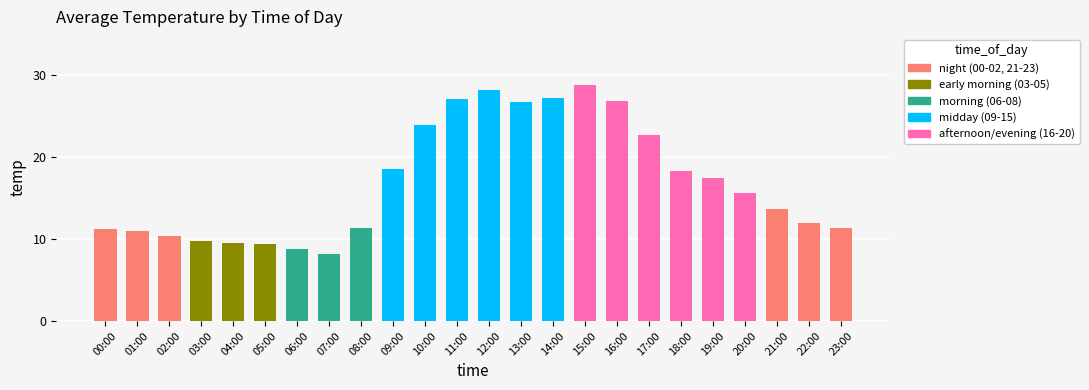

The chart shows a value of 22.7 at 17:00. True or false?

True